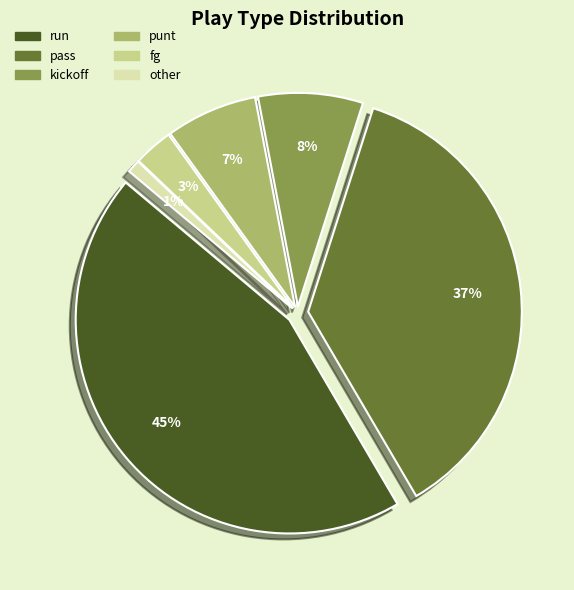

How many slices are in this pie chart?

6